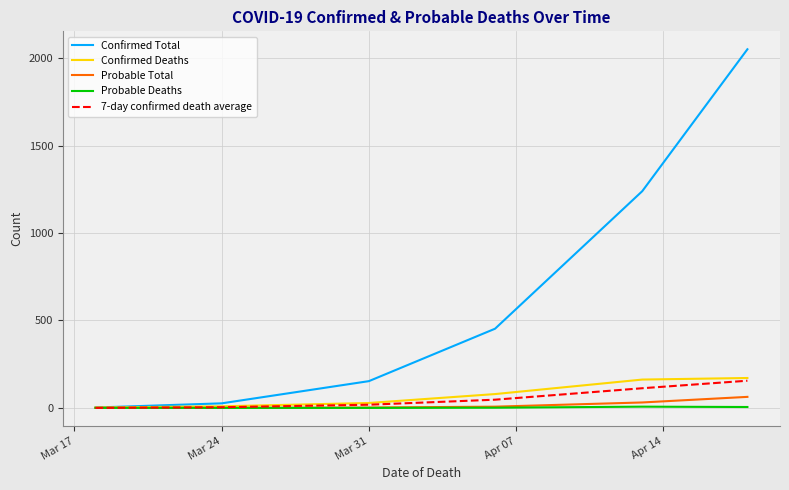

What is the maximum value for 7-day confirmed death average?

155.4